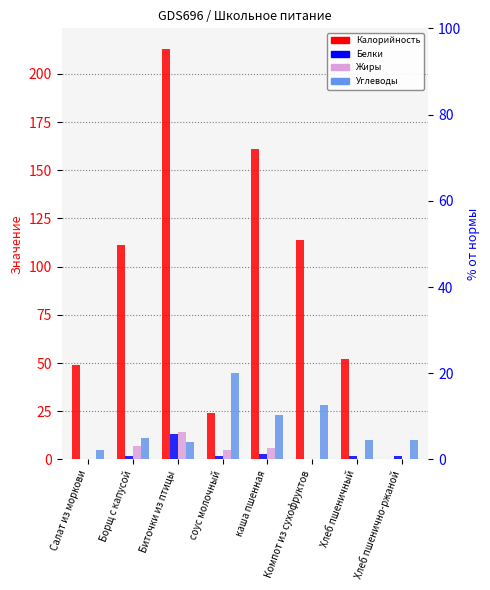

Is it true that Углеводы equals 12.0 at Биточки из птицы?

False